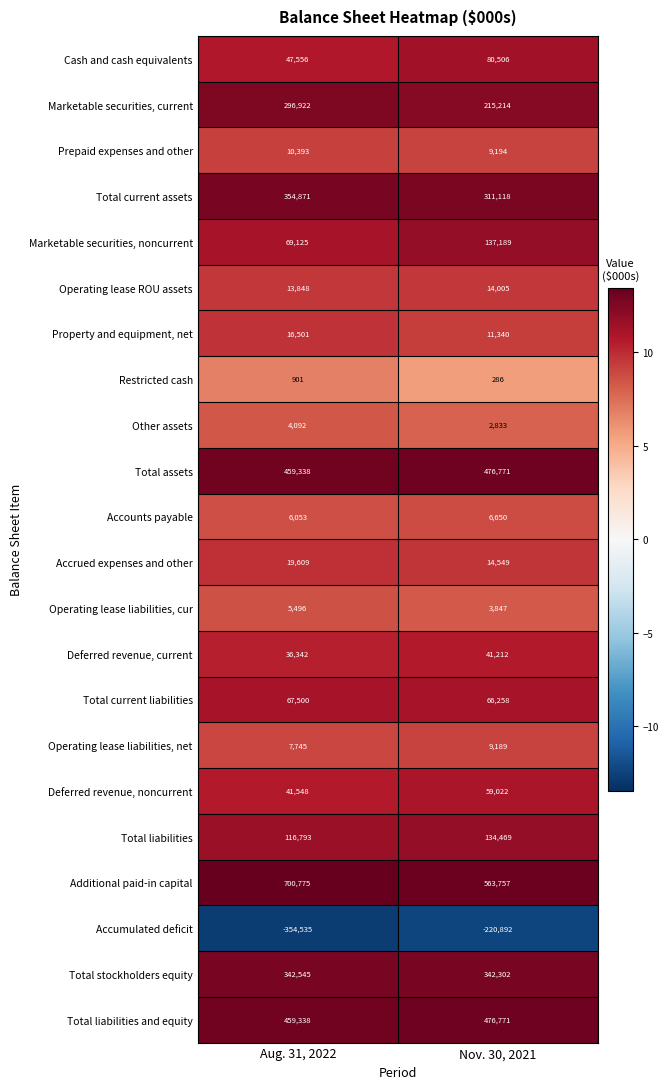

List the labels in order of Operating lease liabilities, net value, smallest first.

Aug. 31, 2022, Nov. 30, 2021